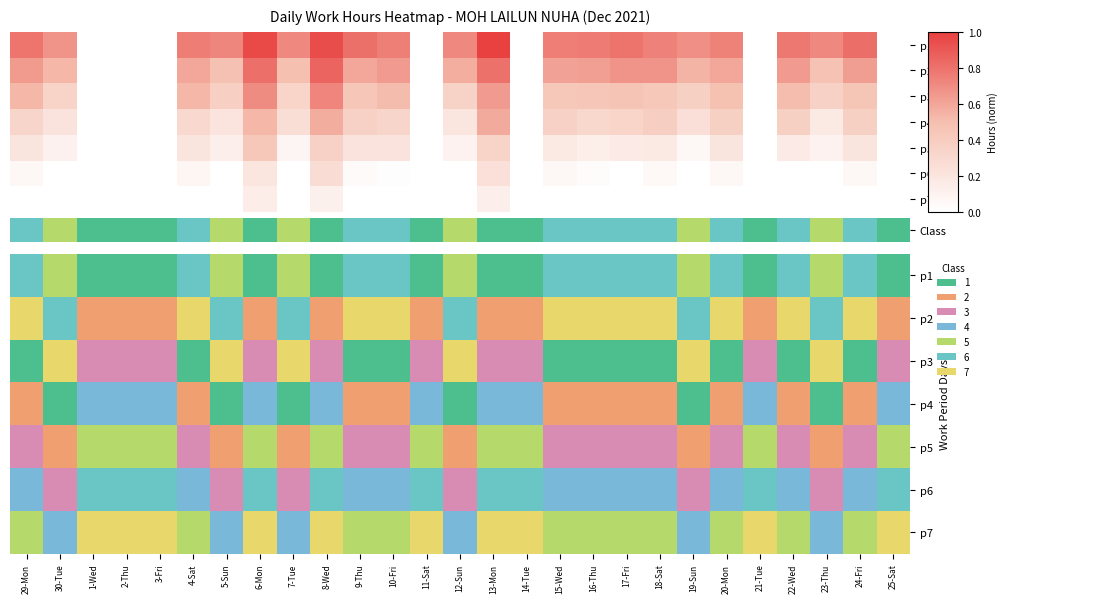

How many distinct data groups are displayed?

7